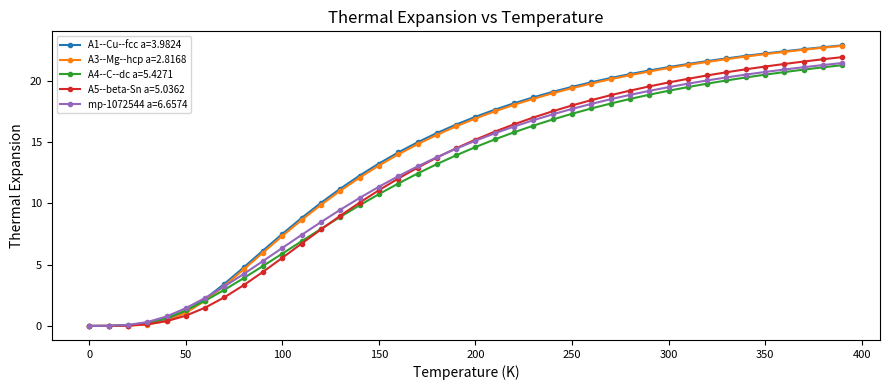

How many values in the A5--beta-Sn a=5.0362 series are below 15?

20